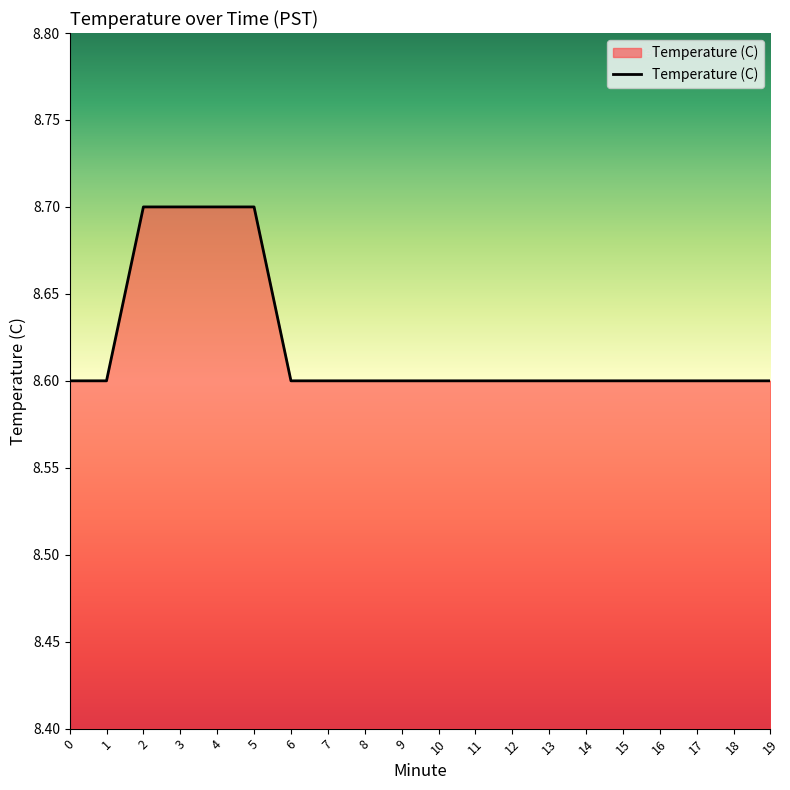

Is it true that the value at 2 is 8.7?

True